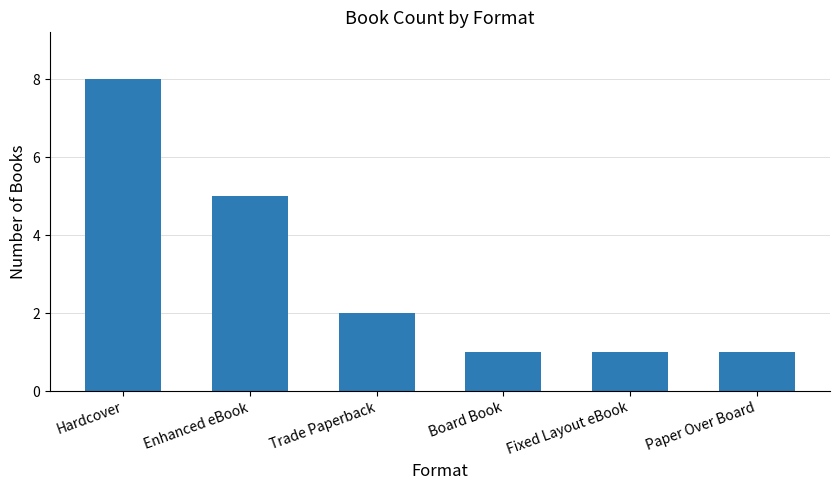

What is the change in value from Enhanced eBook to Board Book?

-4